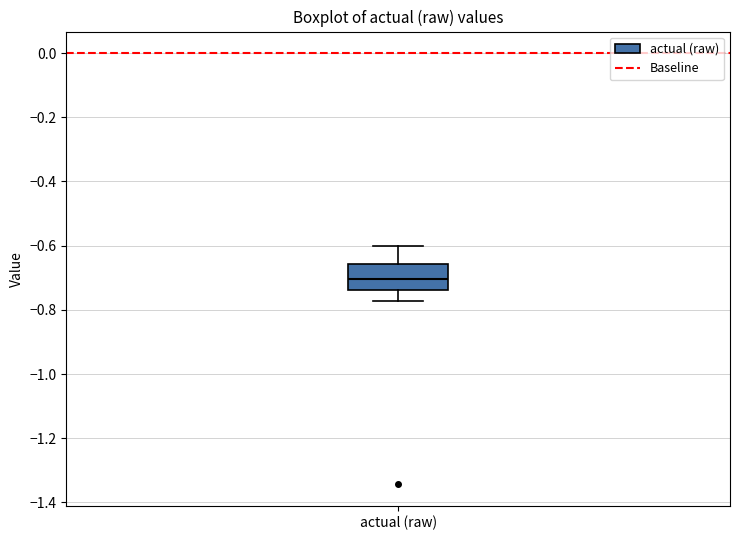

Read this box plot against the y-axis: the position of the median line, the range covered by the box, and the ends of both whiskers. The values are not printed on the chart, so give them approximately, as read against the axis.

median -0.70, box -0.74 to -0.66, whiskers -0.78 to -0.60